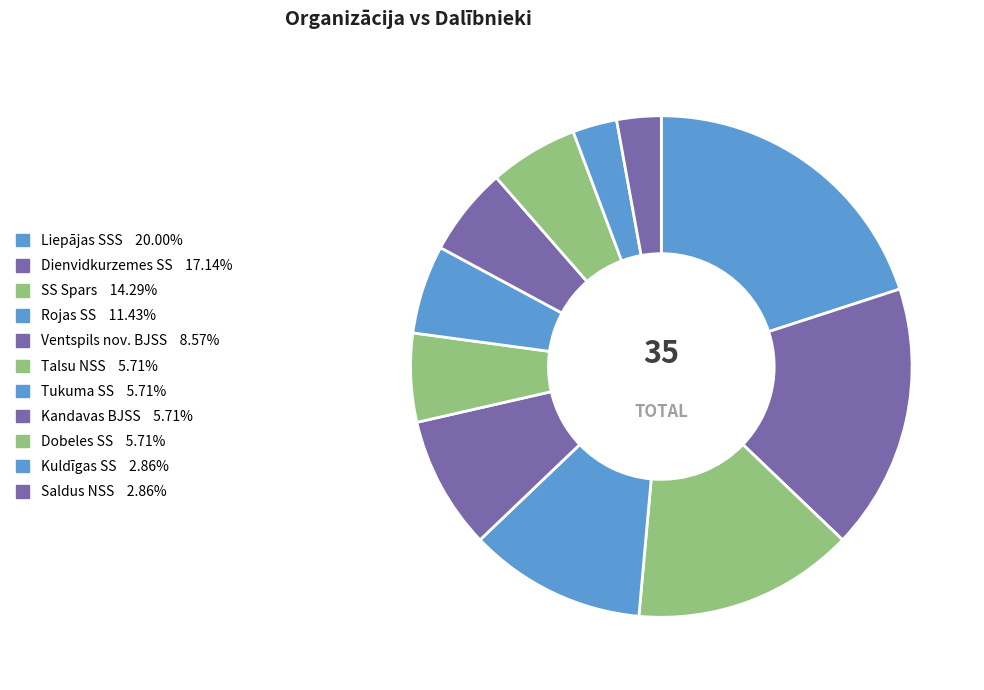

How many slices are in this pie chart?

11